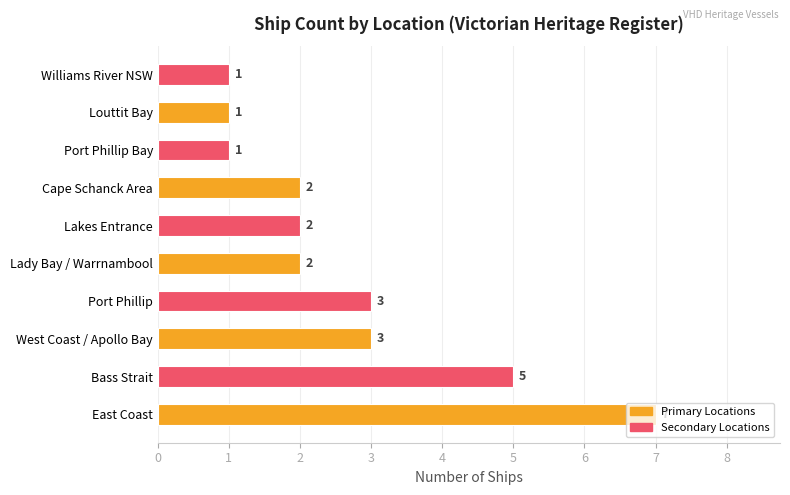

The value at Louttit Bay is 0. True or false?

False